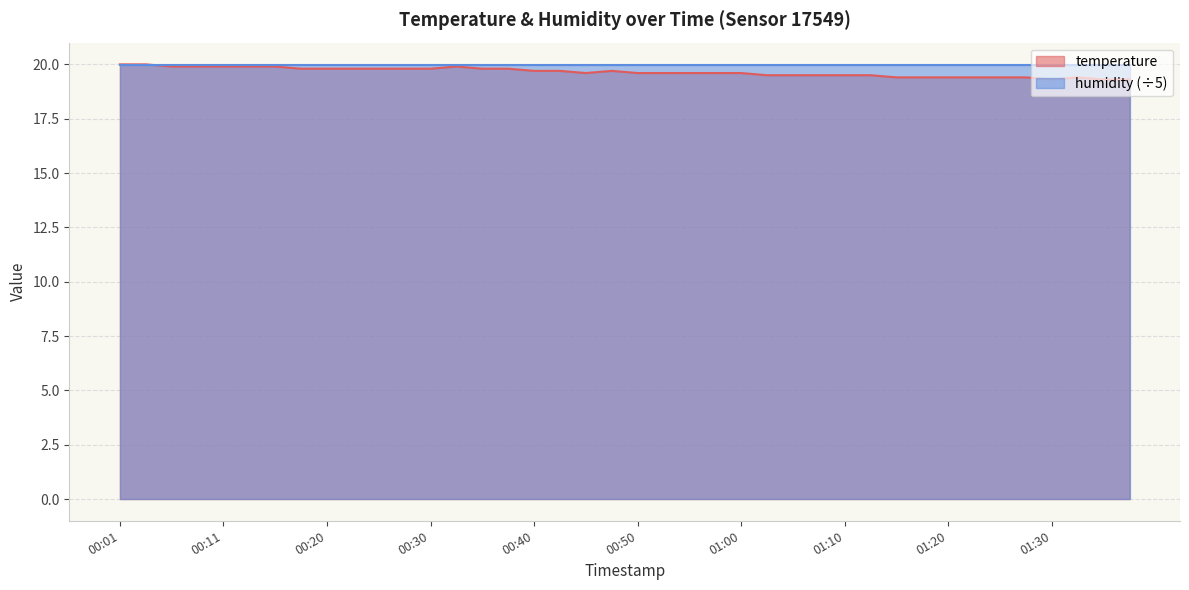

Which label corresponds to the smallest value in the chart?

01:30